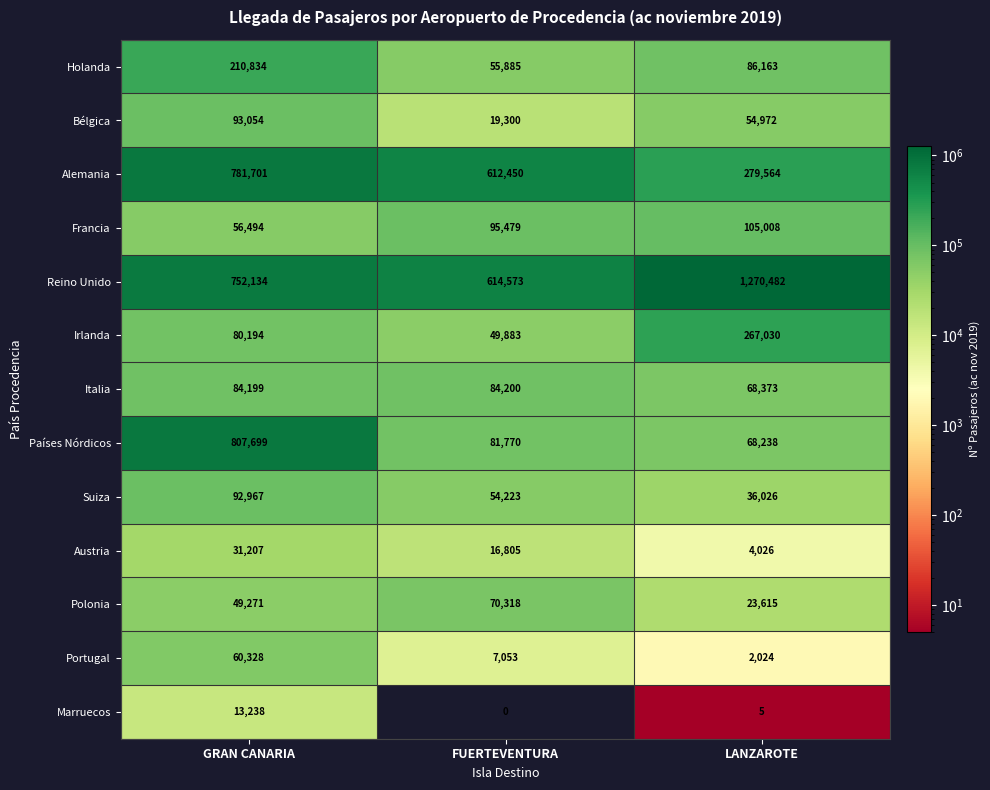

What is the sum of the Bélgica values at FUERTEVENTURA and GRAN CANARIA?

112354